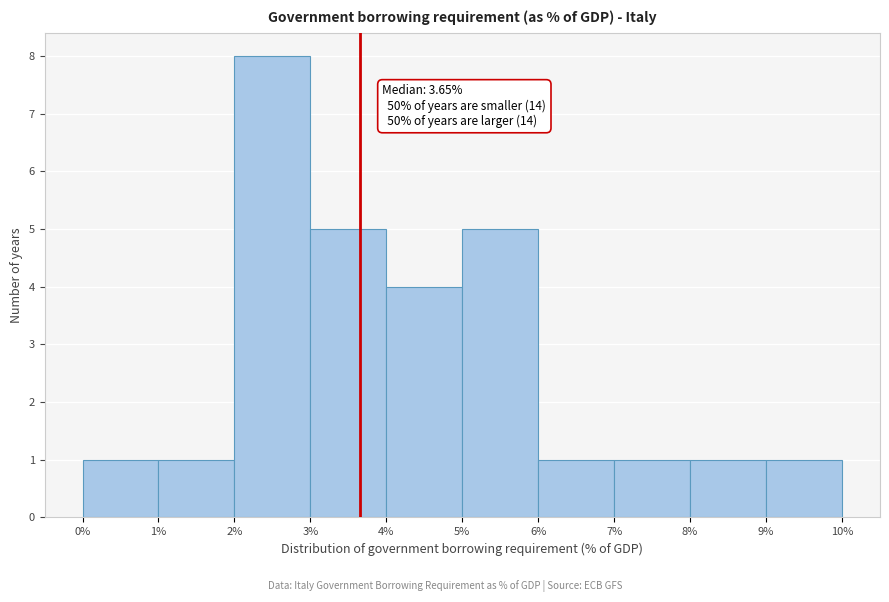

Which range on the x-axis has the tallest bar?

2% to 3%